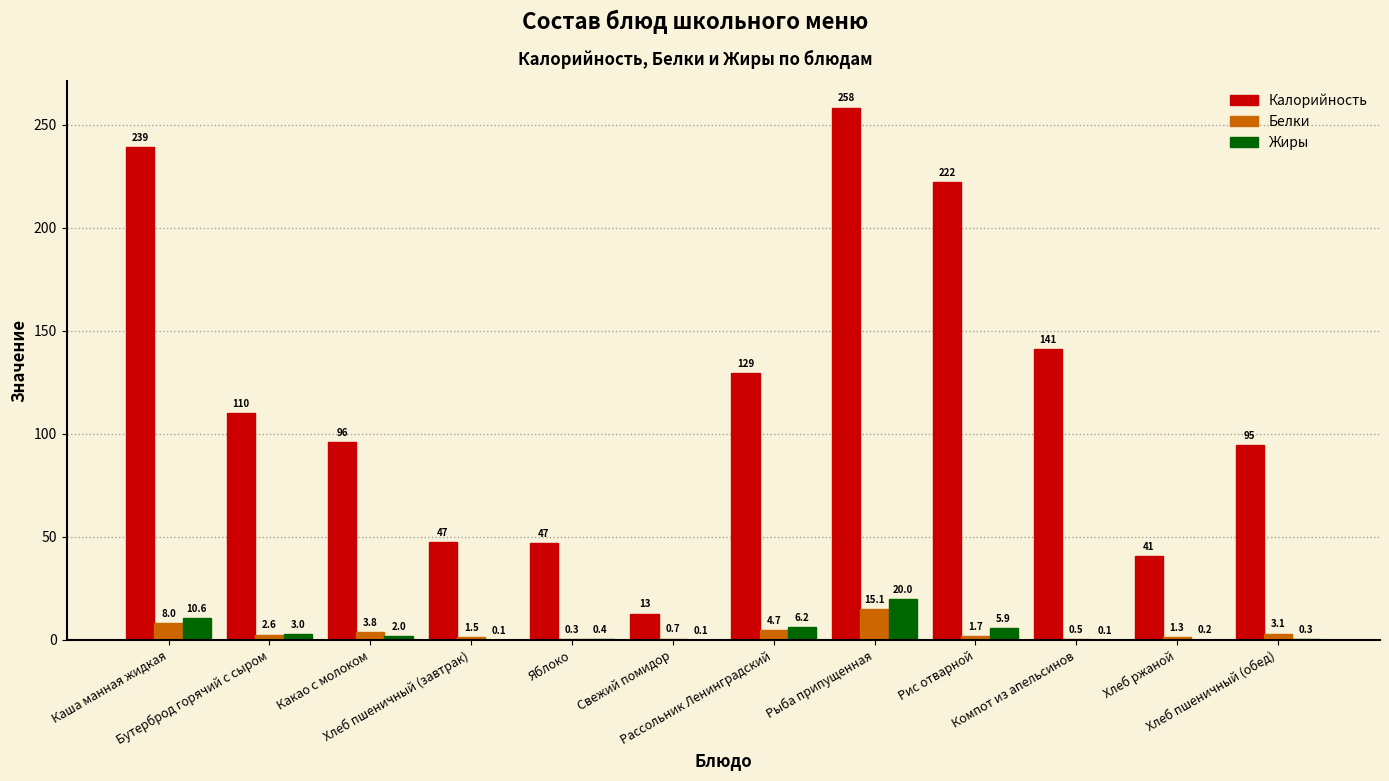

What is the spread (max minus min) of values at Рассольник Ленинградский?

124.7